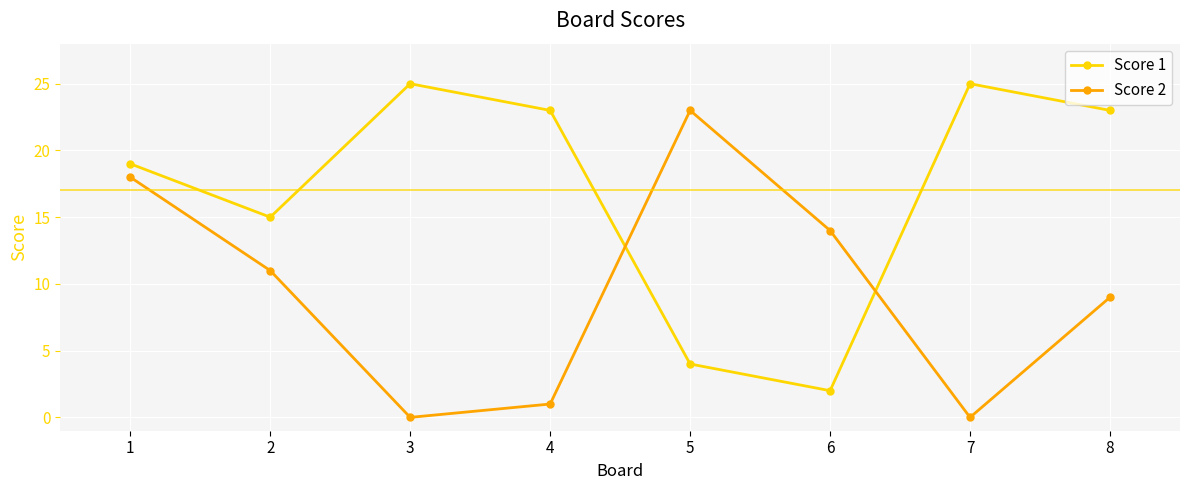

What is the average value of the Score 2 series?

10